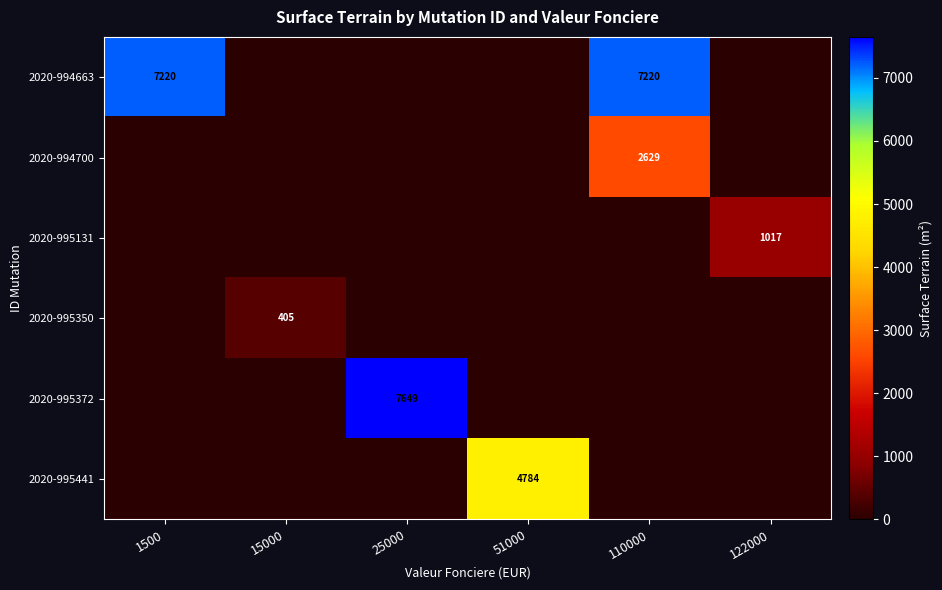

The 2020-995441 series shows 4784 at 51000. True or false?

True